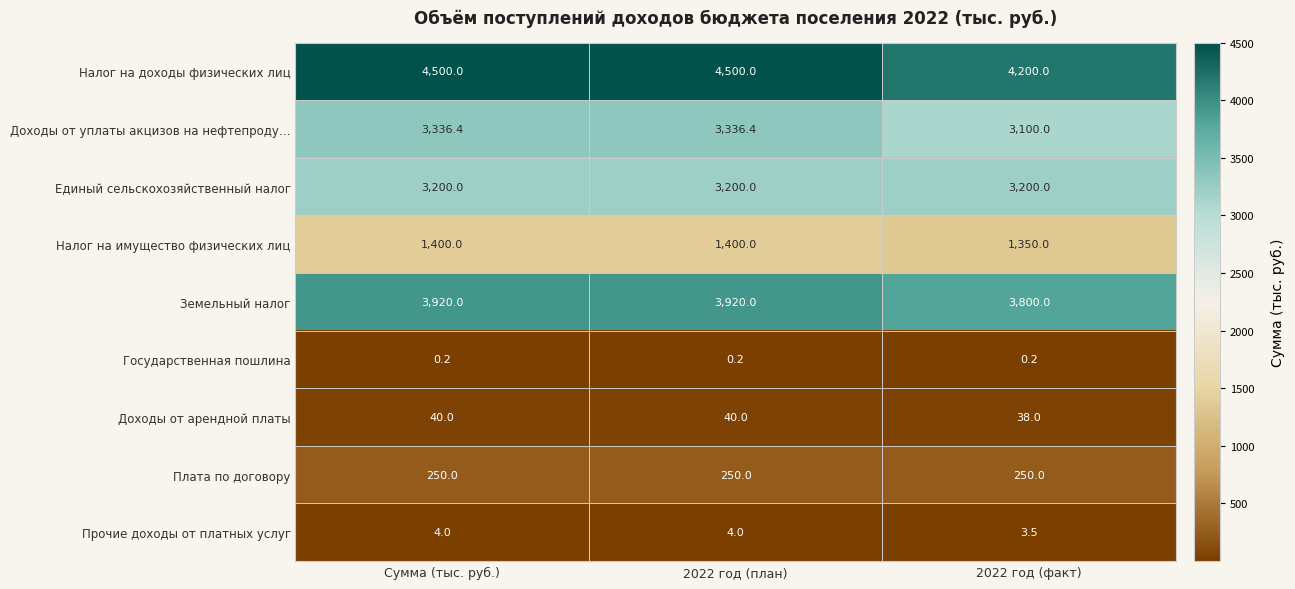

What is the approximate value of Доходы от арендной платы at 2022 год (факт)?

38.0